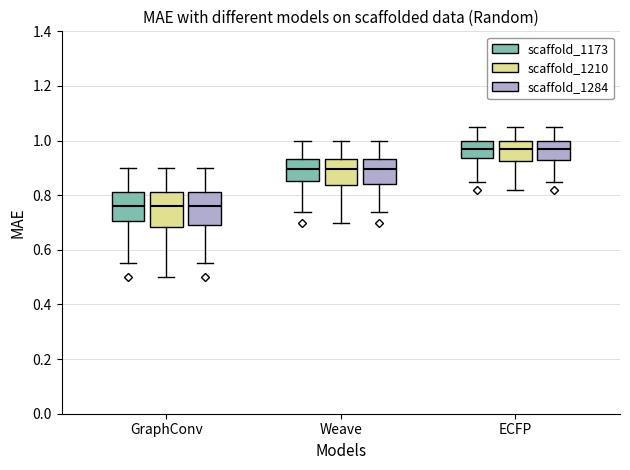

Reading left to right, read every box against the y-axis: the position of its median line, the range the box covers, and the ends of its whiskers. The values are not printed on the chart, so give them approximately, as read against the axis.

GraphConv (scaffold_1173): median 0.76, box 0.70 to 0.82, whiskers 0.56 to 0.90
GraphConv (scaffold_1210): median 0.76, box 0.68 to 0.82, whiskers 0.50 to 0.90
GraphConv (scaffold_1284): median 0.76, box 0.70 to 0.82, whiskers 0.56 to 0.90
Weave (scaffold_1173): median 0.90, box 0.86 to 0.94, whiskers 0.74 to 1.00
Weave (scaffold_1210): median 0.90, box 0.84 to 0.94, whiskers 0.70 to 1.00
Weave (scaffold_1284): median 0.90, box 0.84 to 0.94, whiskers 0.74 to 1.00
ECFP (scaffold_1173): median 0.96, box 0.94 to 1.00, whiskers 0.84 to 1.06
ECFP (scaffold_1210): median 0.96, box 0.92 to 1.00, whiskers 0.82 to 1.06
ECFP (scaffold_1284): median 0.96, box 0.92 to 1.00, whiskers 0.84 to 1.06